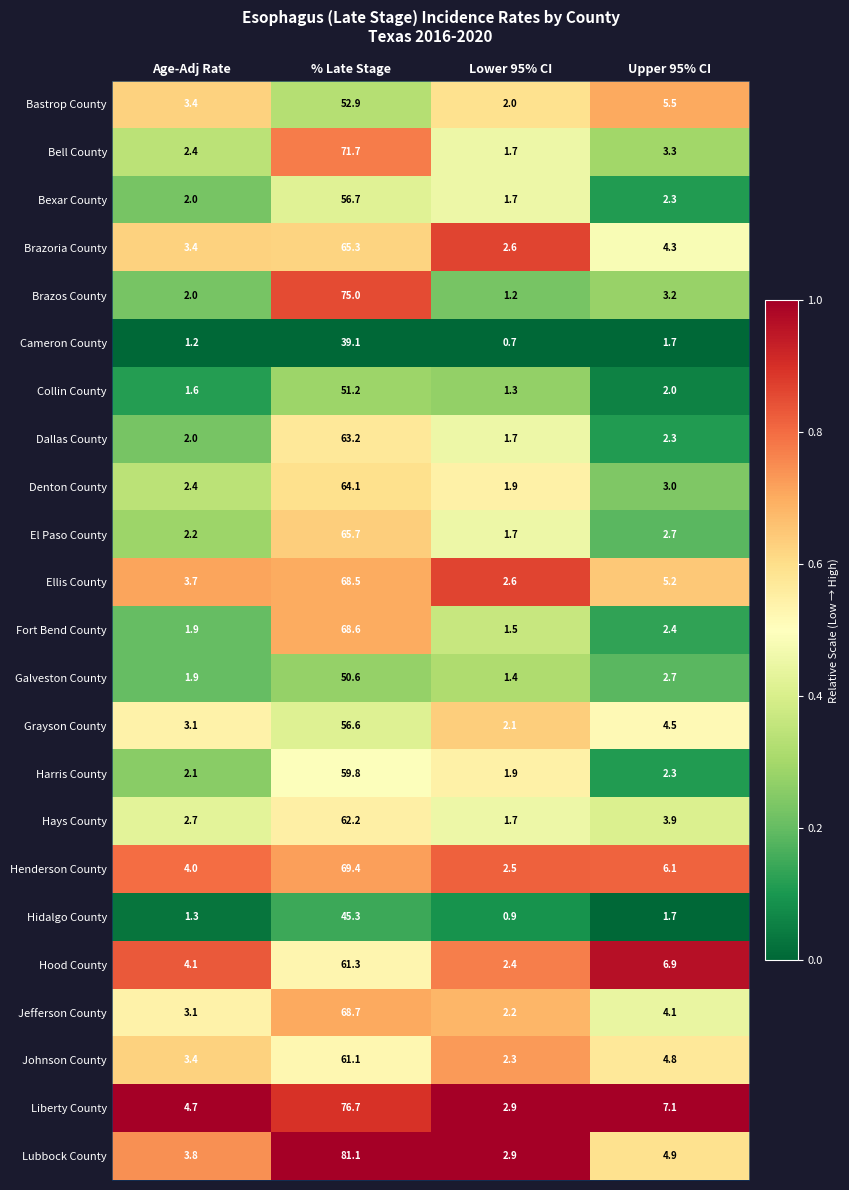

Rank the categories by Liberty County value from lowest to highest.

Lower 95% CI, Age-Adj Rate, Upper 95% CI, % Late Stage